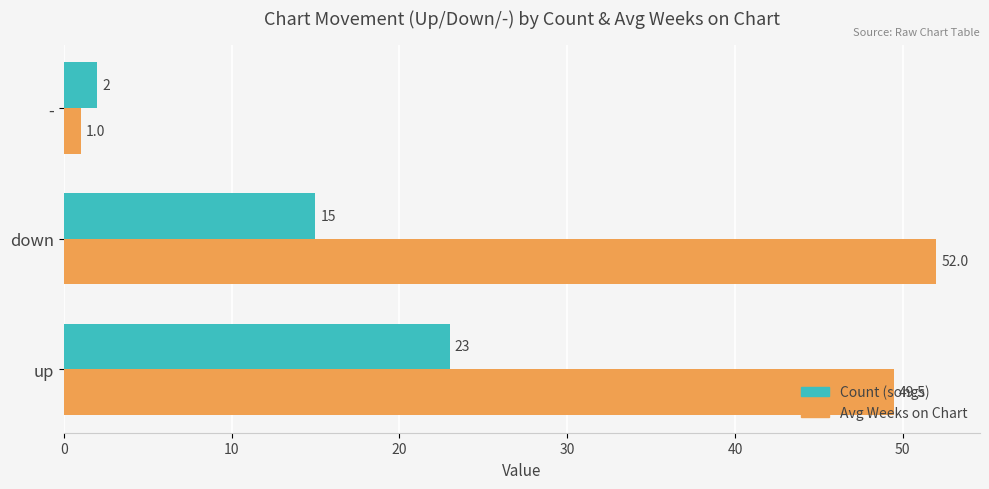

List the labels in order of Count (songs) value, smallest first.

-, down, up